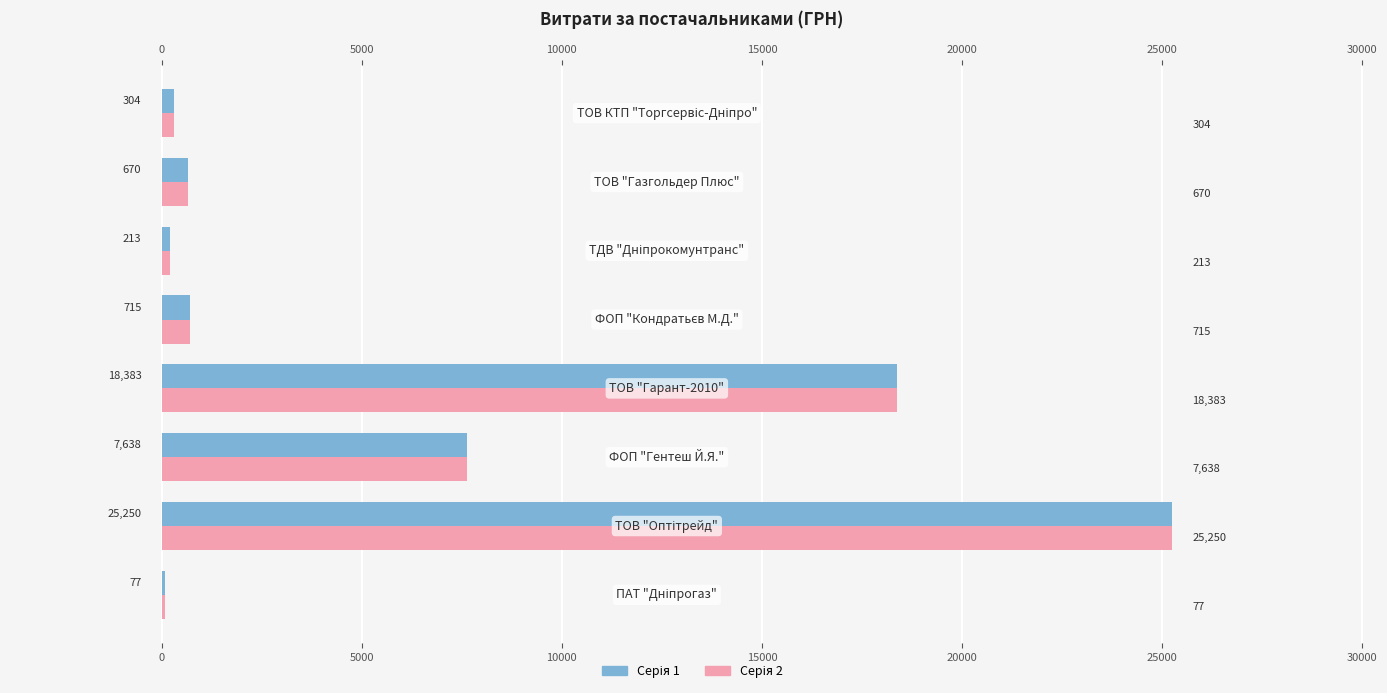

Reading right to left, extract all data points from this chart.

Сума ліво: 304.0	670.0	212.6	715.0	18383.0	7638.0	25250.0	77.4
Сума право: 304.0	670.0	212.6	715.0	18383.0	7638.0	25250.0	77.4